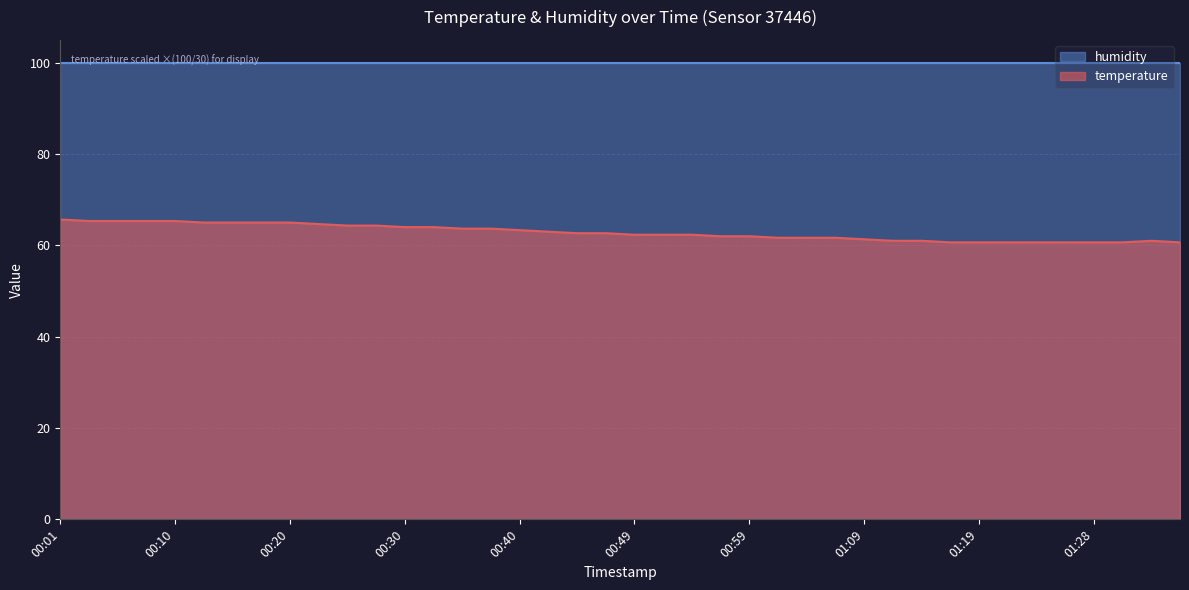

What is the difference between the second highest and minimum values?

4.7